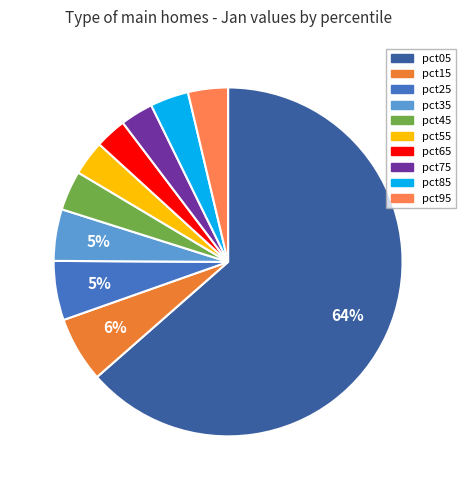

Count the number of slices in the pie.

10